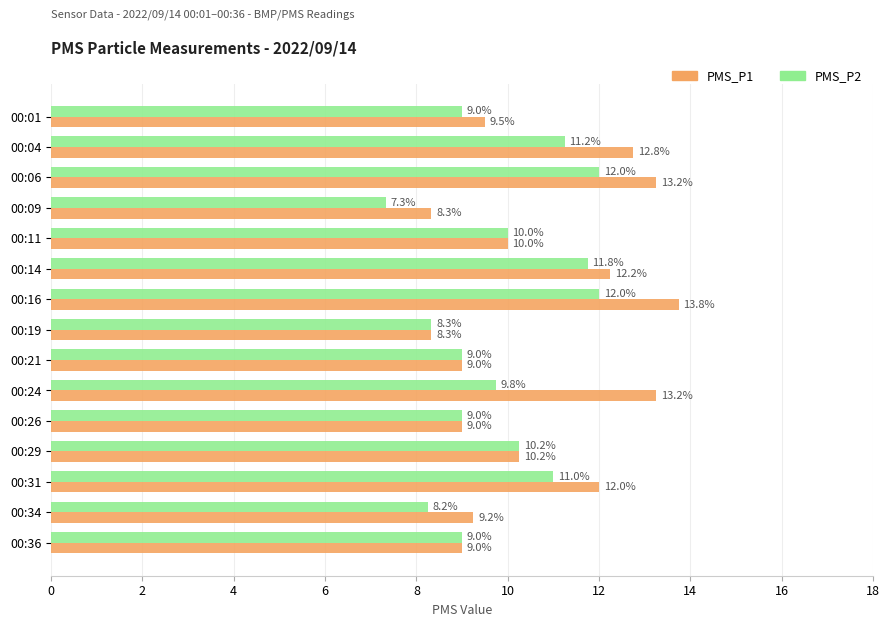

Is it true that PMS_P2 equals 17.2 at 00:31?

False